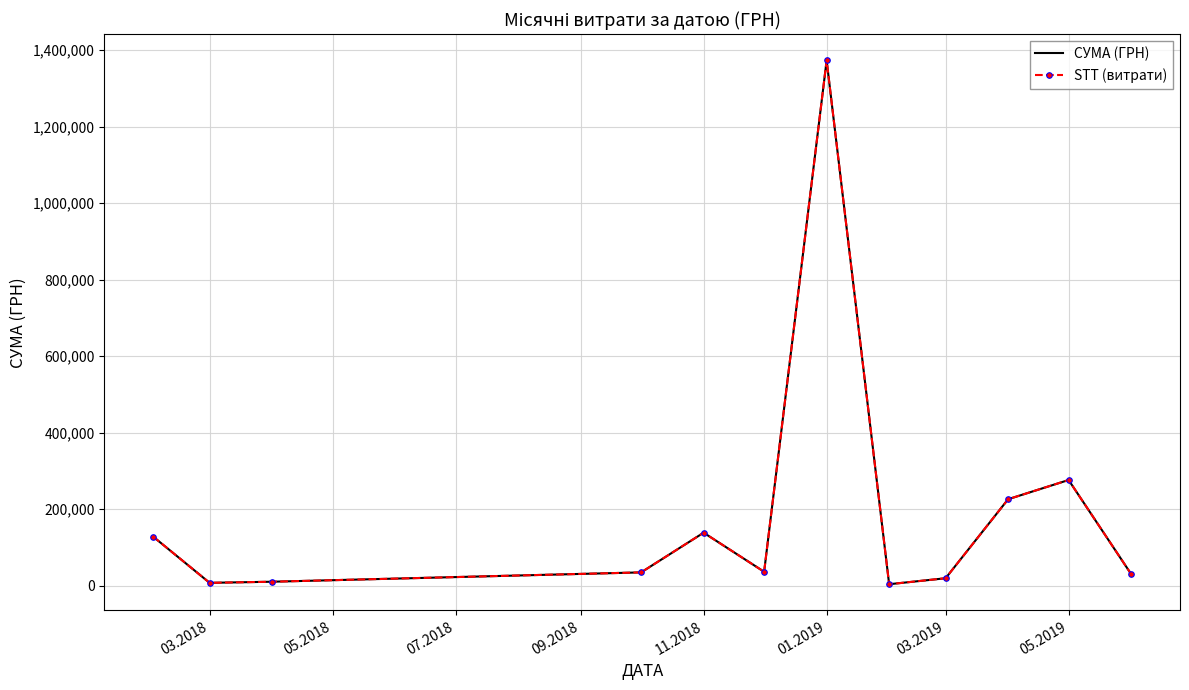

True or false: СУМА (ГРН) and STT (витрати) cross at least once.

False